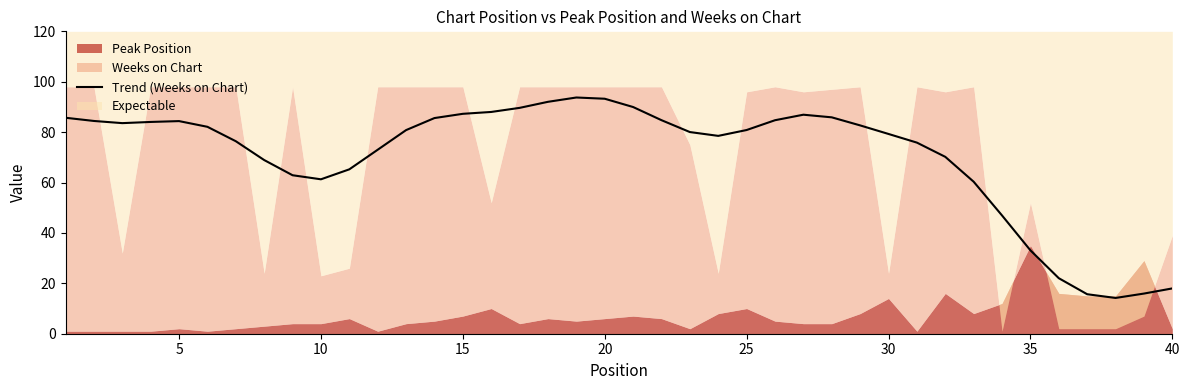

What is the minimum value for Trend (Weeks on Chart)?

14.2